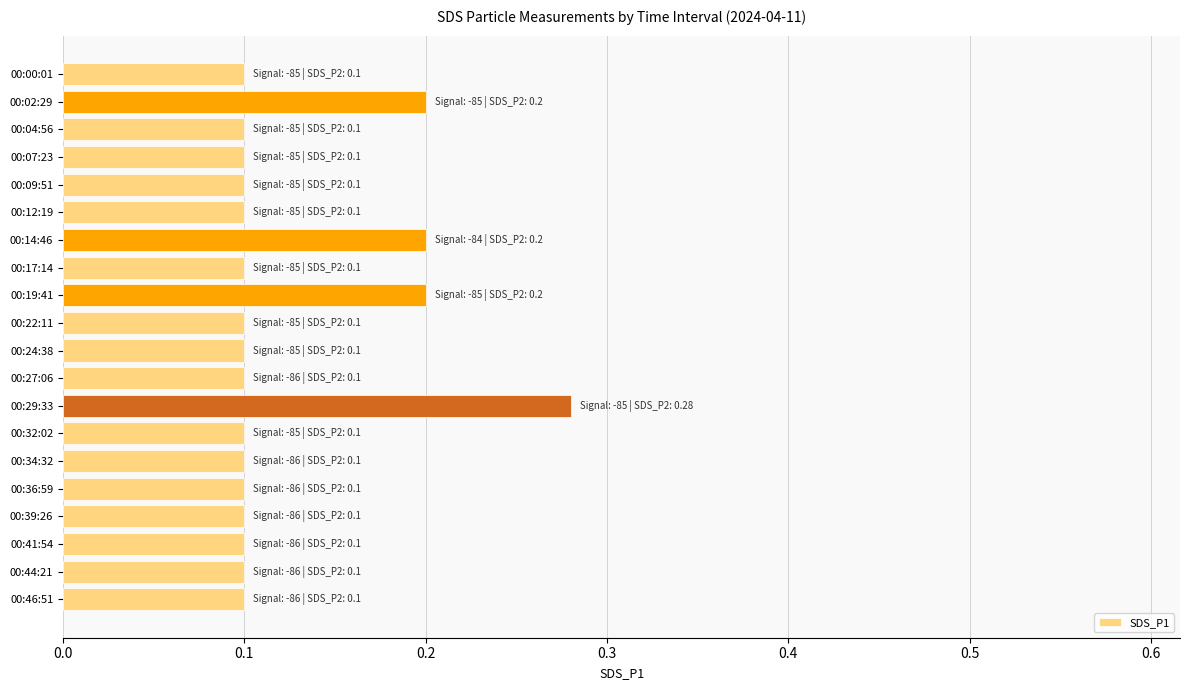

True or false: the data shows 0.2 at 00:44:21.

False